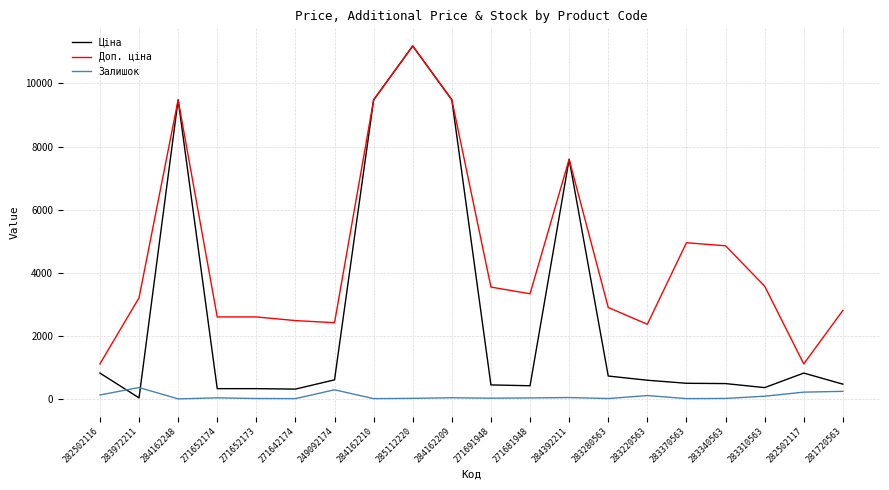

True or false: Доп. ціна and Залишок cross at least once.

False